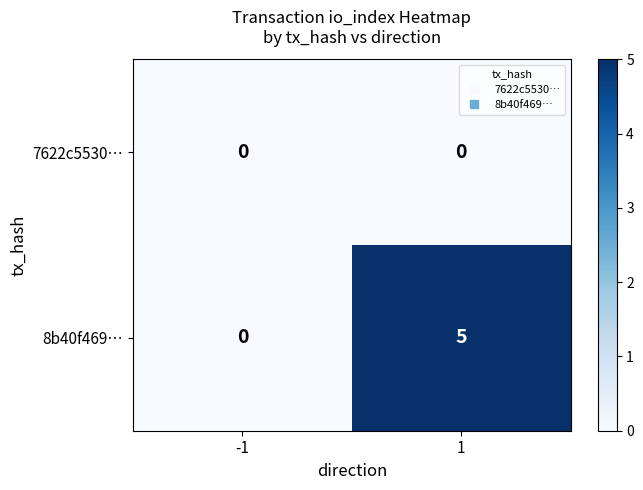

At which category is the sum across all series the highest?

1